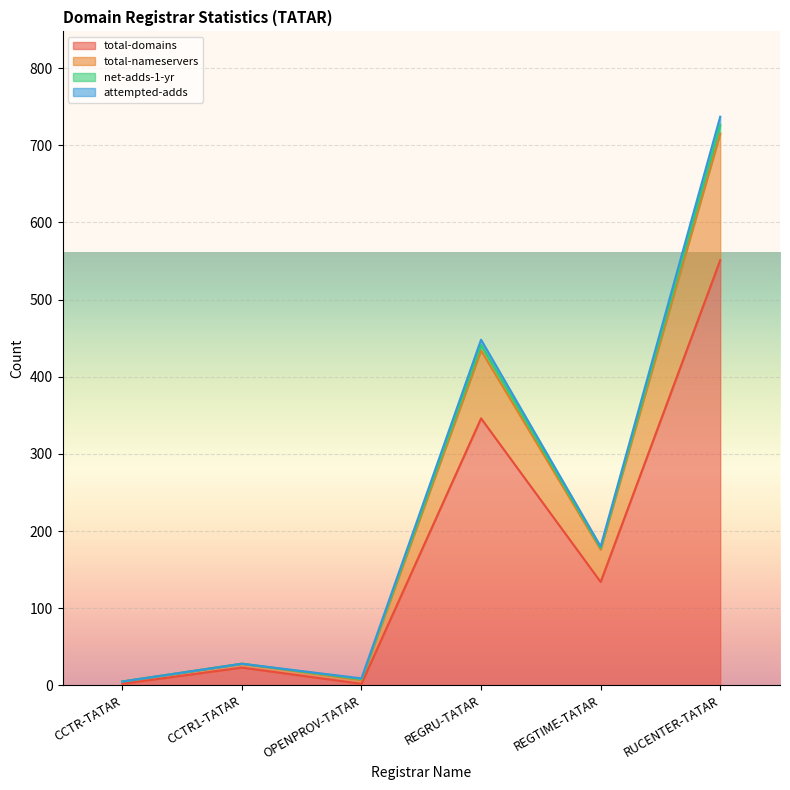

What is the label of the 4th point from the right?

OPENPROV-TATAR